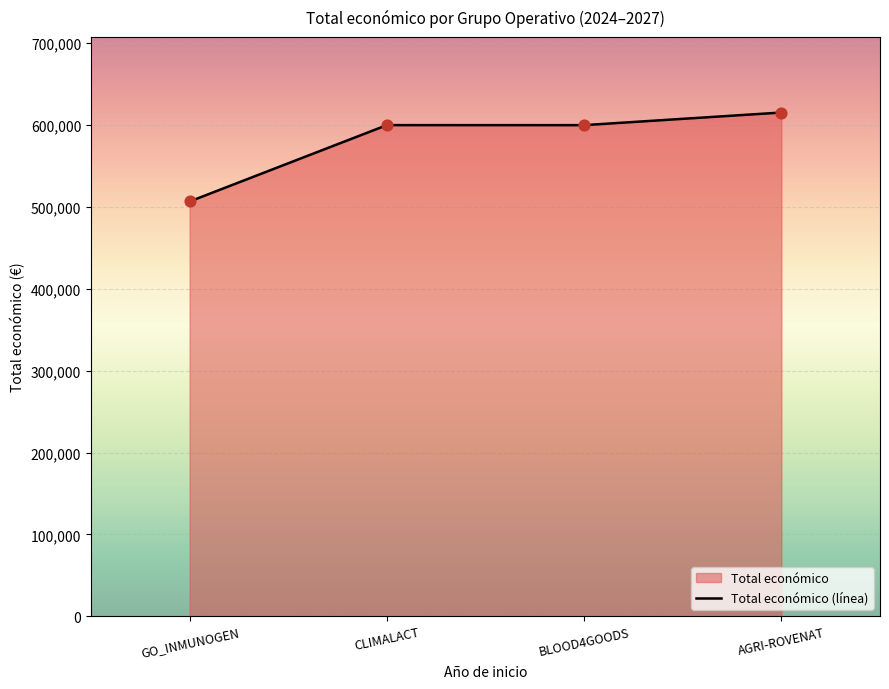

Which has a higher value, BLOOD4GOODS or GO_INMUNOGEN?

BLOOD4GOODS